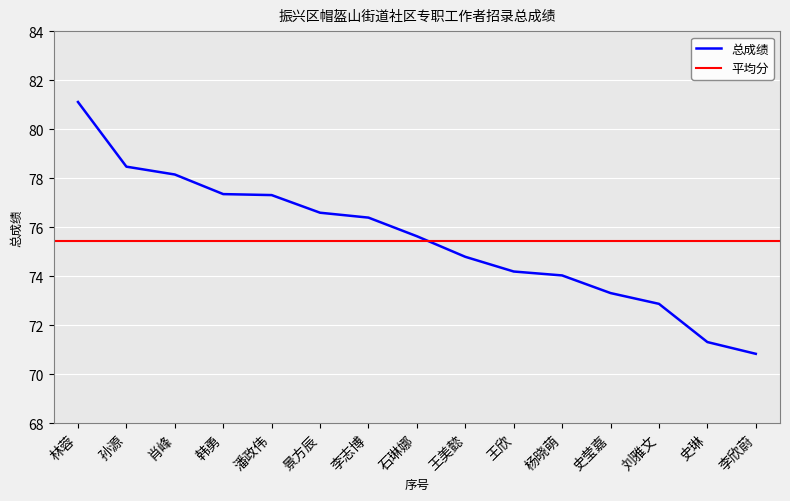

Which category has the highest value in the 总成绩 series?

林蓉